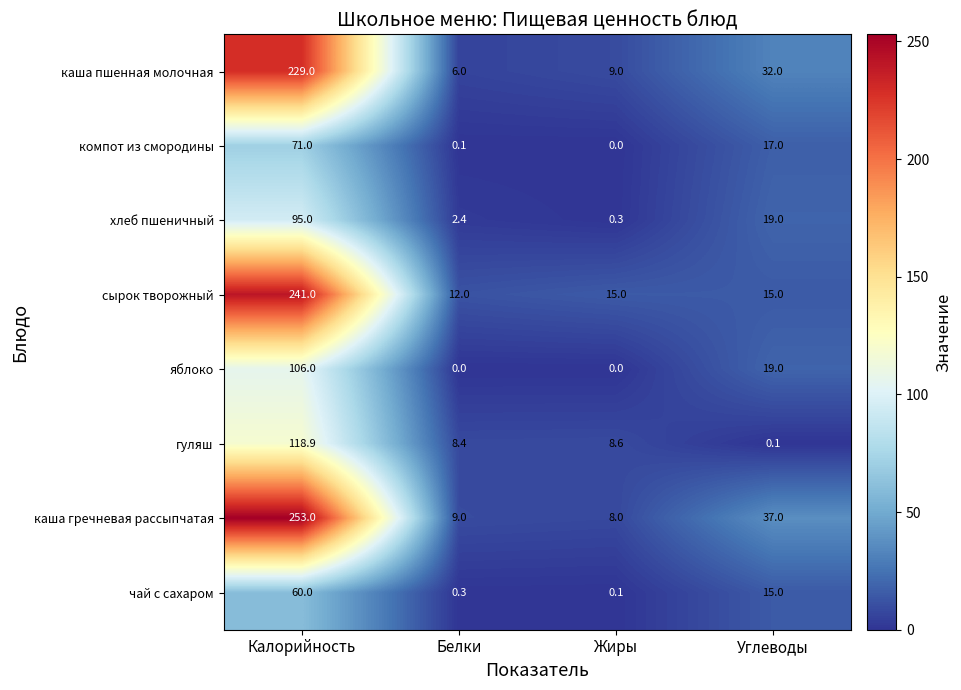

What is the difference between the maximum and minimum values in the компот из смородины series?

71.0